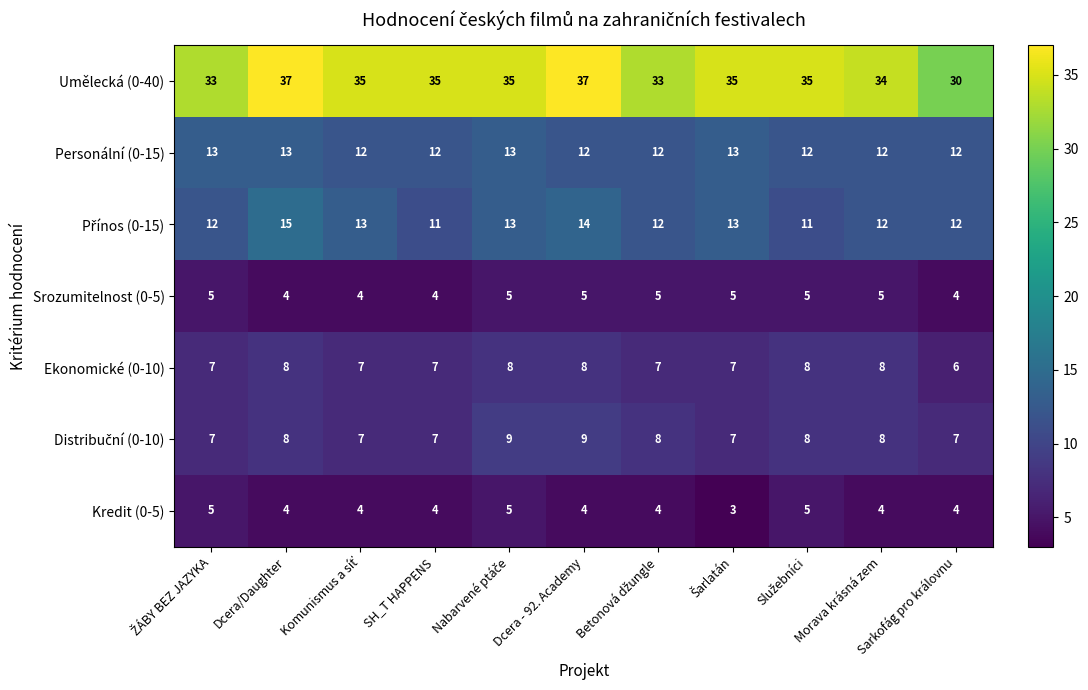

At how many categories does at least one series exceed 22?

11